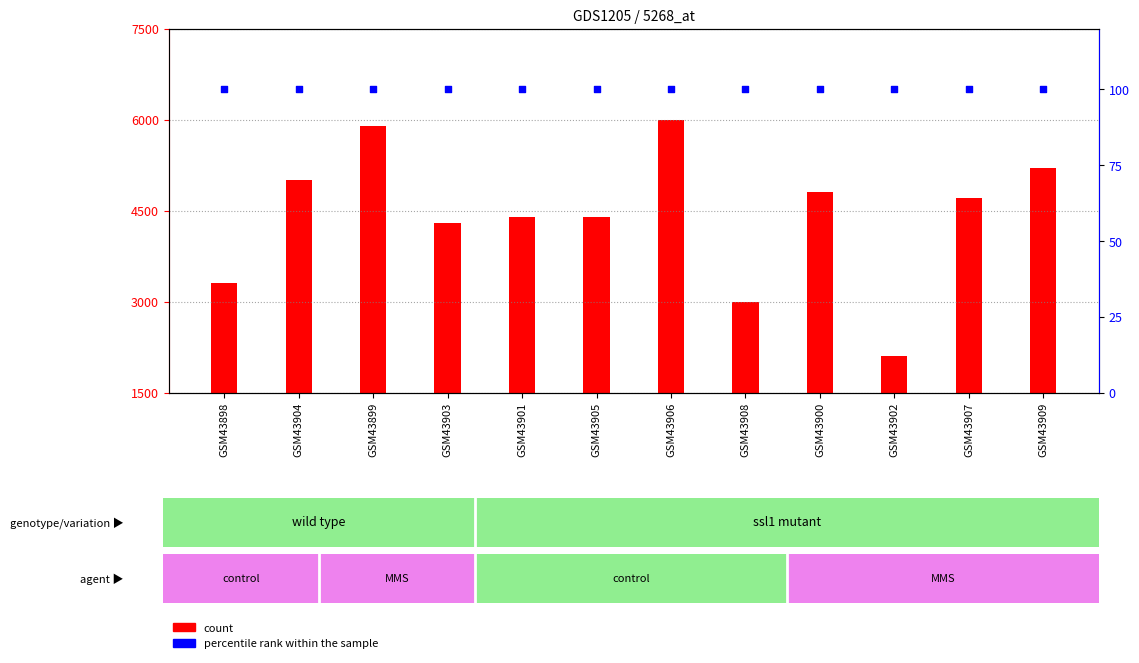

Which series reaches the minimum Y coordinate?

percentile rank within the sample